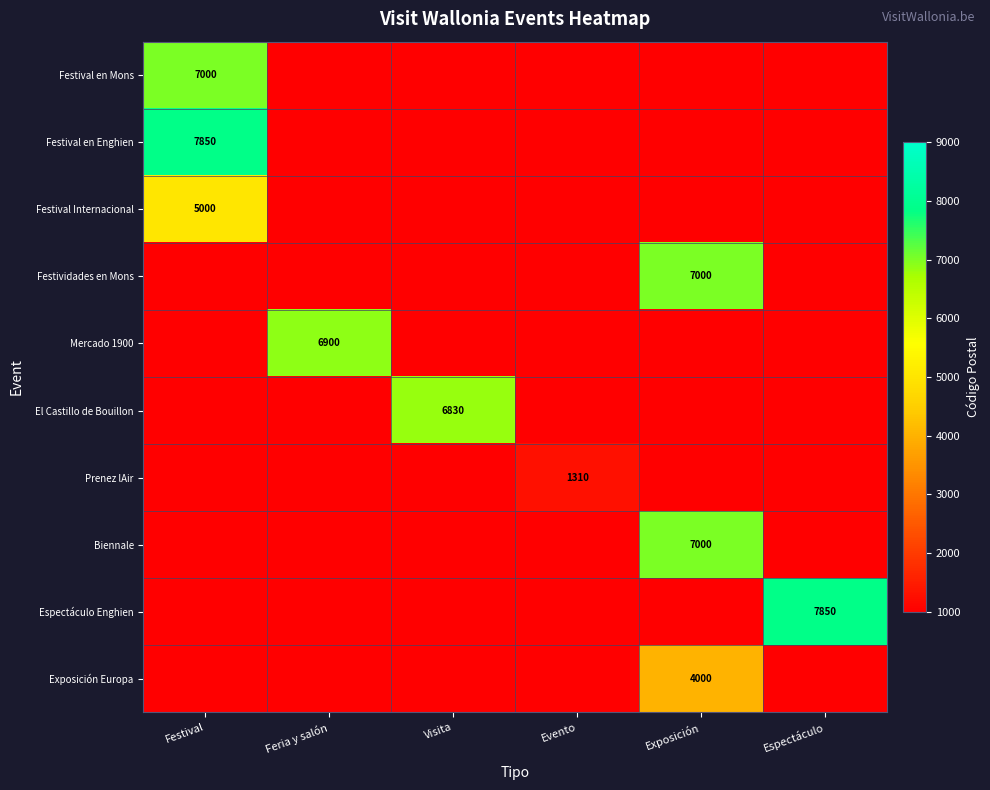

Is it true that Espectáculo Enghien equals 5426 at Espectáculo?

False